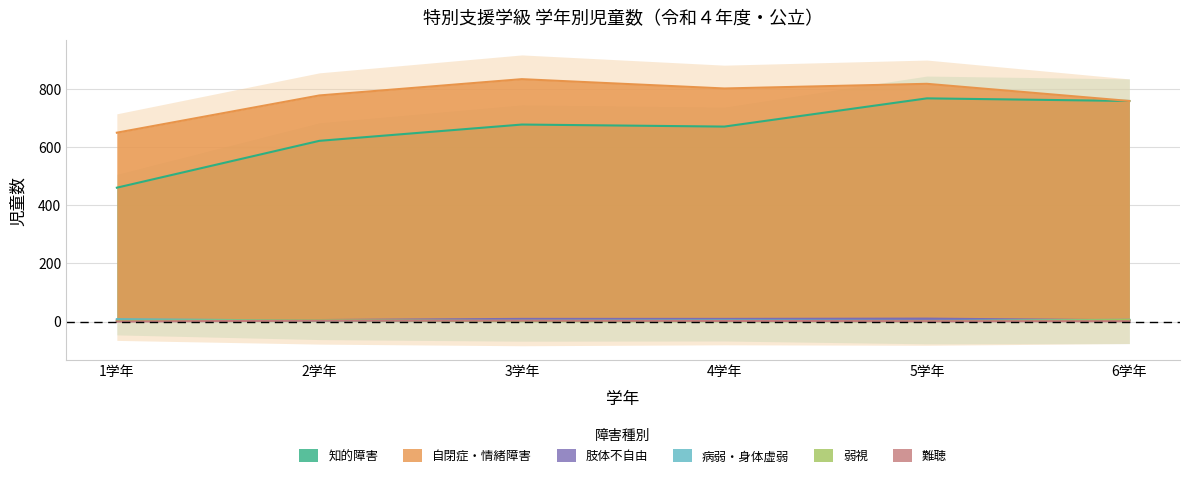

How many lines are shown in the chart?

6